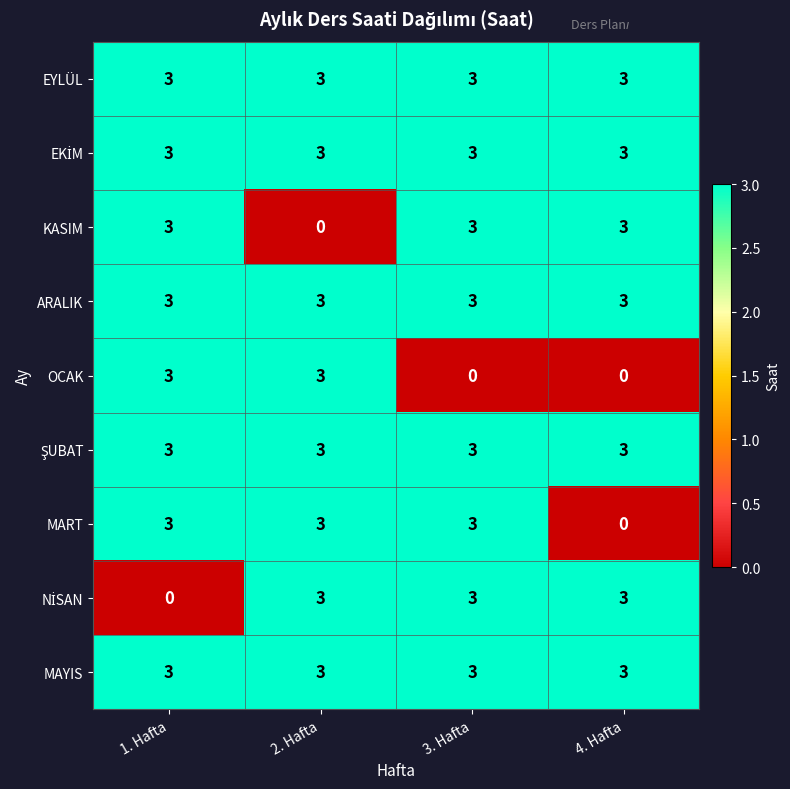

What is the maximum value for MART?

3